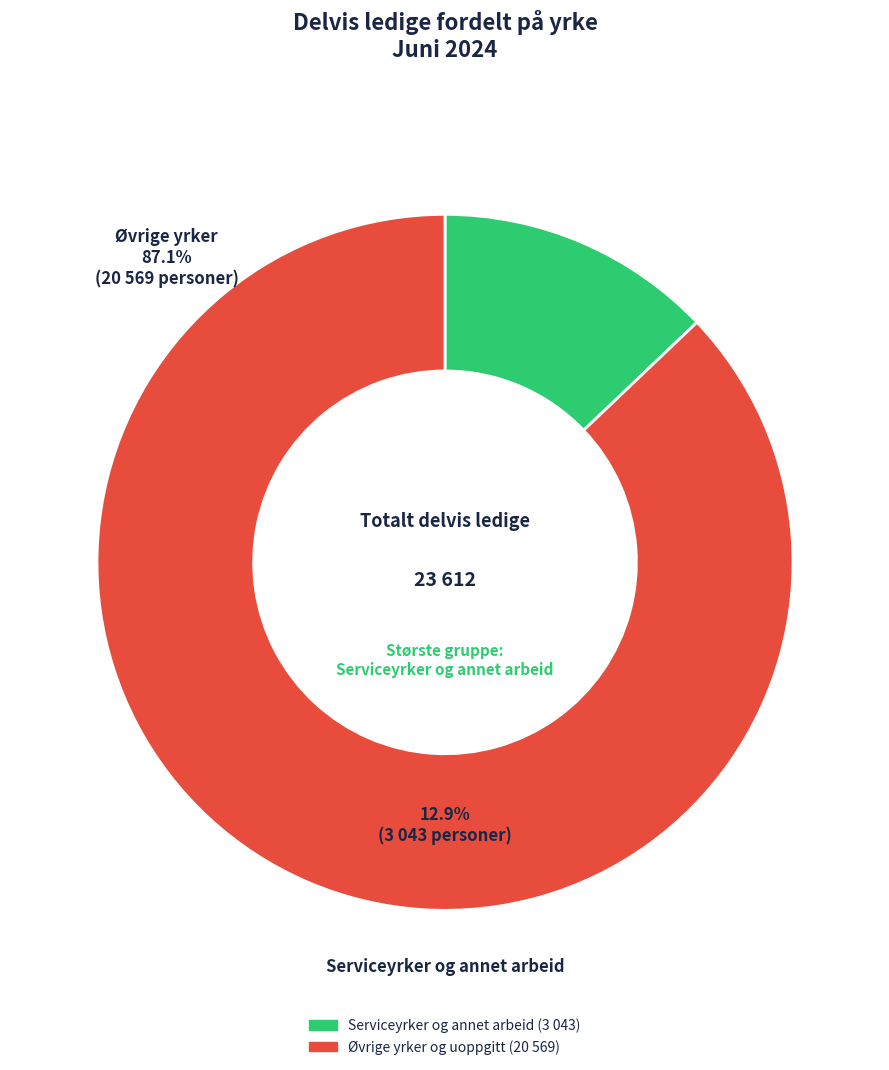

Does any single category account for the majority?

Yes